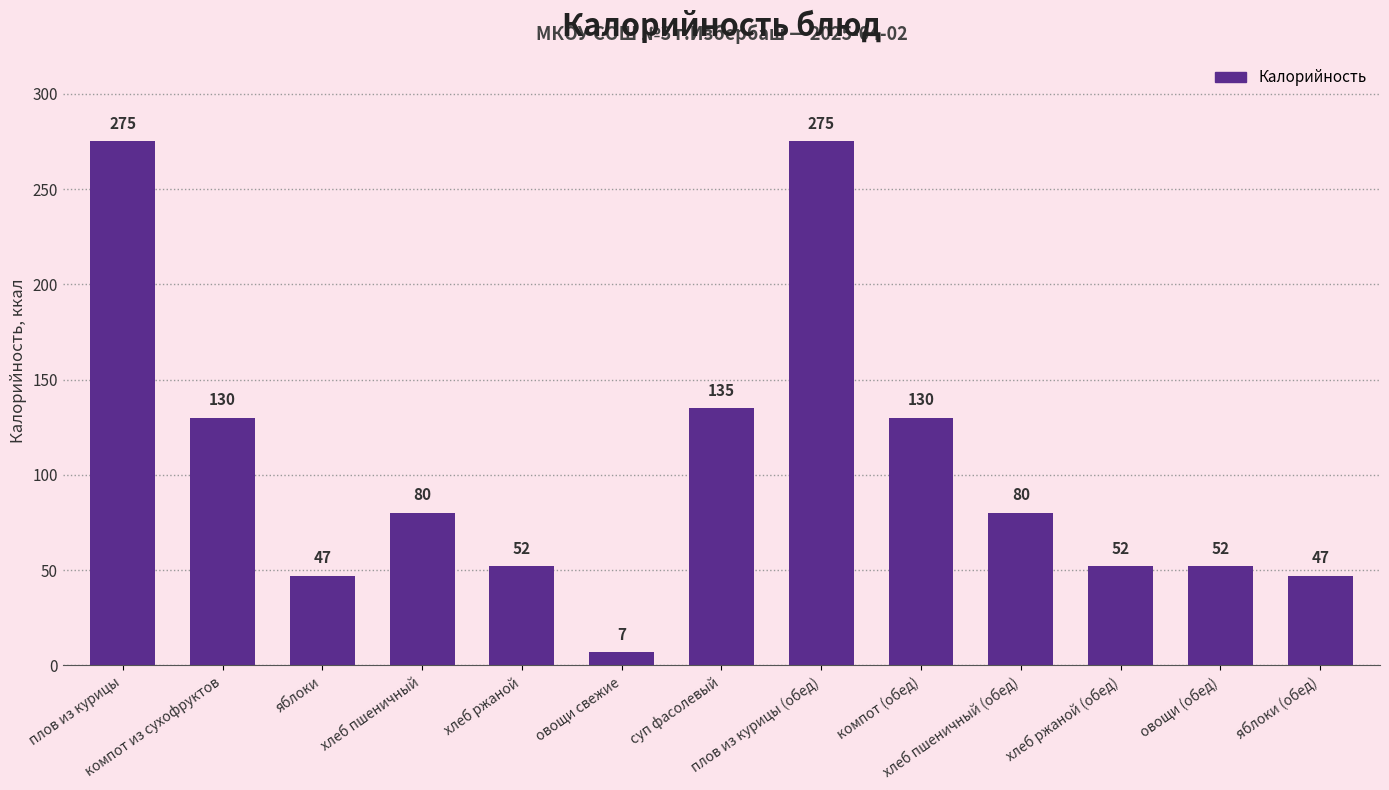

What is the sum of all values?

1362